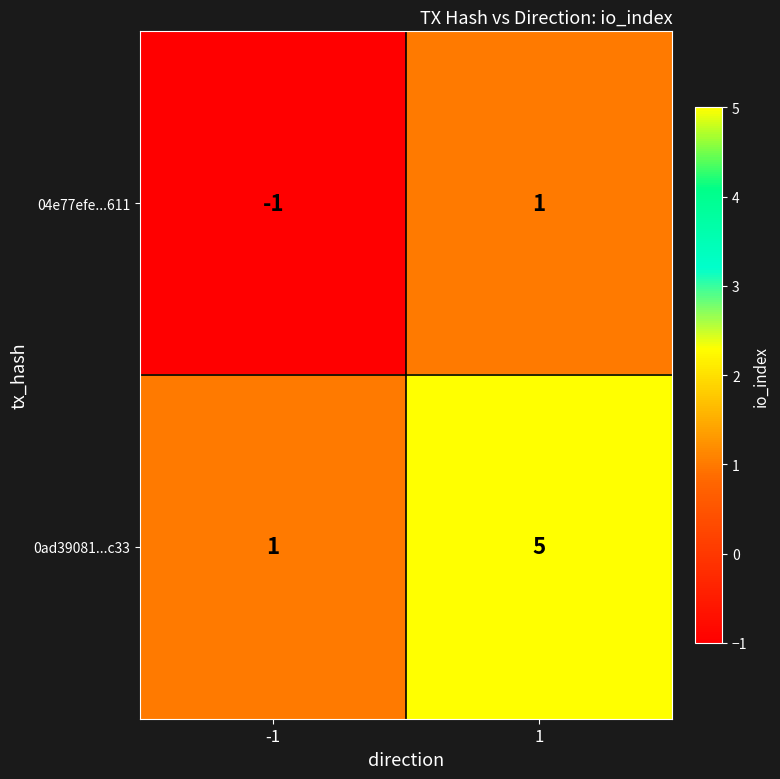

Between -1 and 1, which series saw the biggest shift?

0ad39081...c33